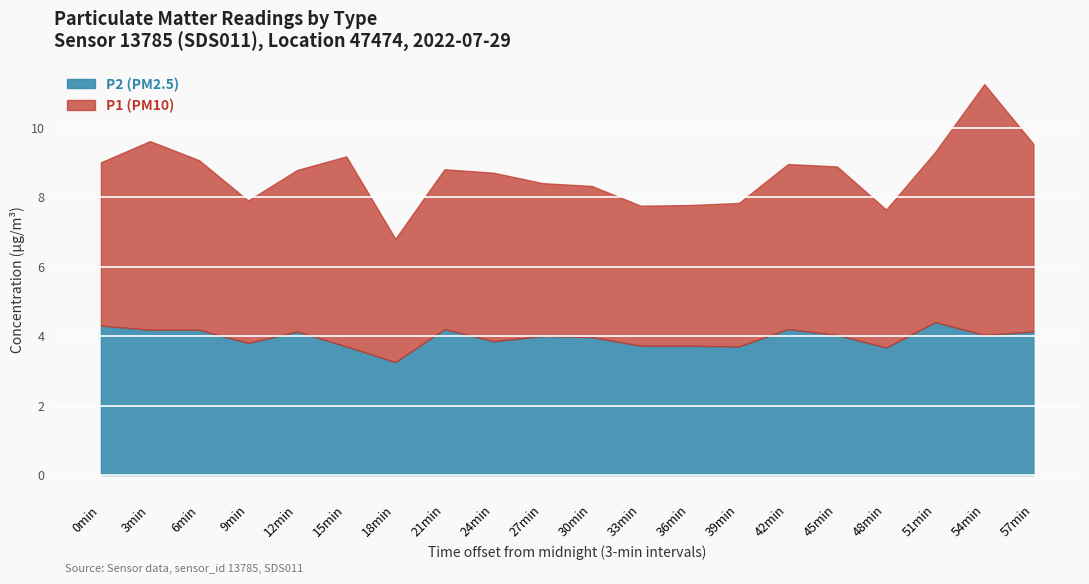

Which series has the largest total across all categories?

P1